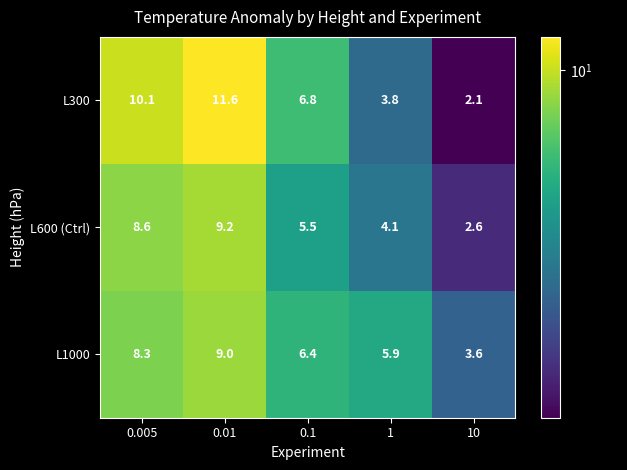

Is the value of L1000 at 0.1 greater than the value of L300 at 0.005?

No